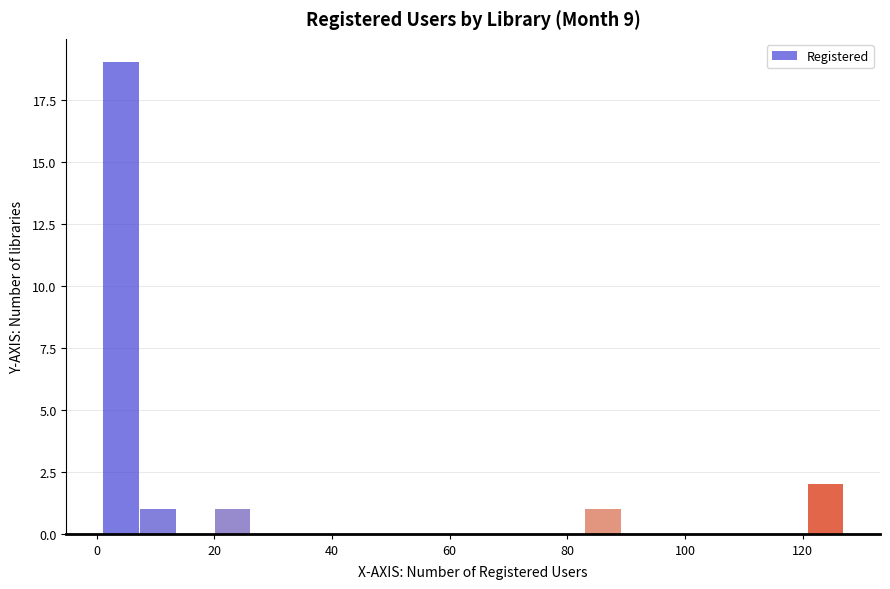

Around what value on the x-axis is the tallest bar? Give the approximate position of its centre, as read against the axis.

4